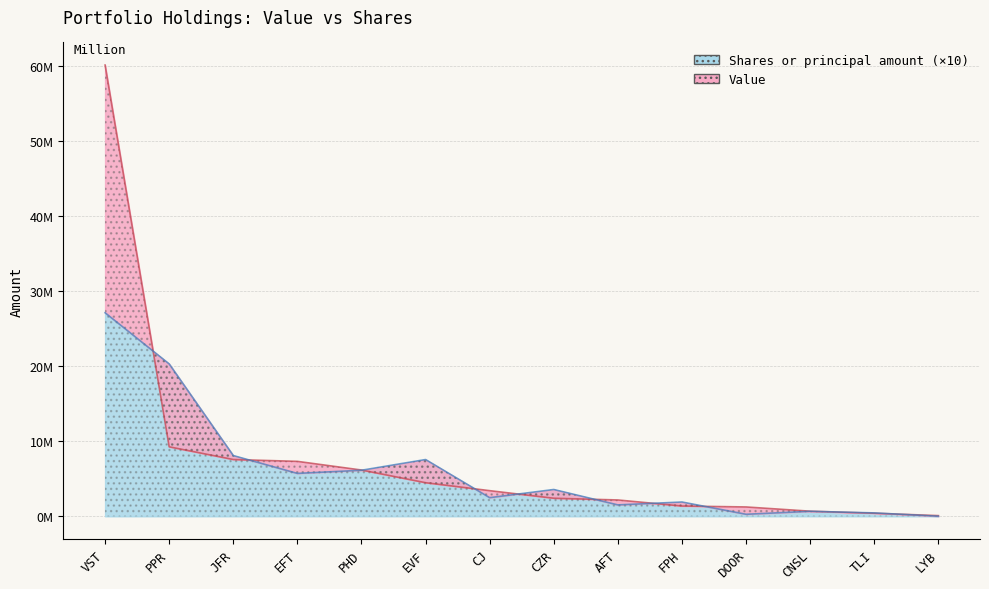

Which label corresponds to the smallest value in the chart?

LYB